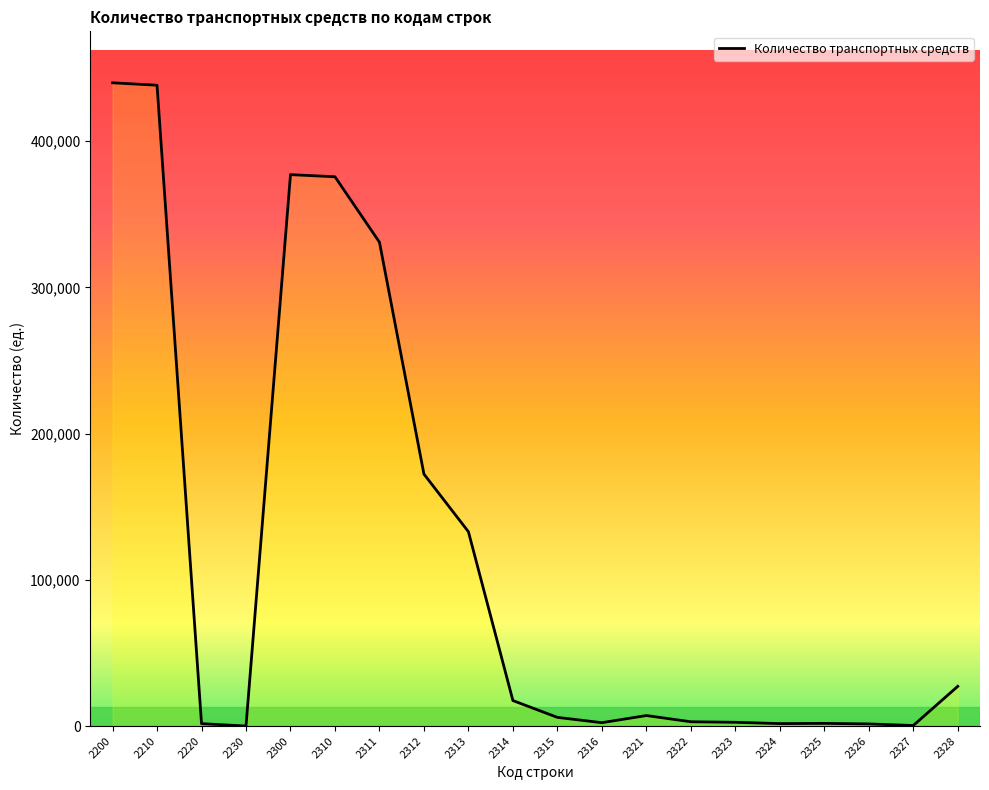

What is the difference between the maximum and minimum values?

439942